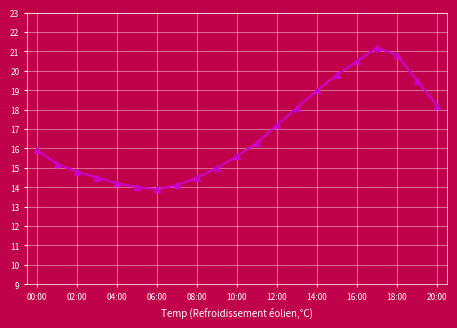

Reading left to right, extract all data points from this chart.

15.9	15.2	14.8	14.5	14.2	14.0	13.9	14.1	14.5	15.0	15.6	16.3	17.2	18.1	19.0	19.8	20.5	21.2	20.8	19.5	18.2